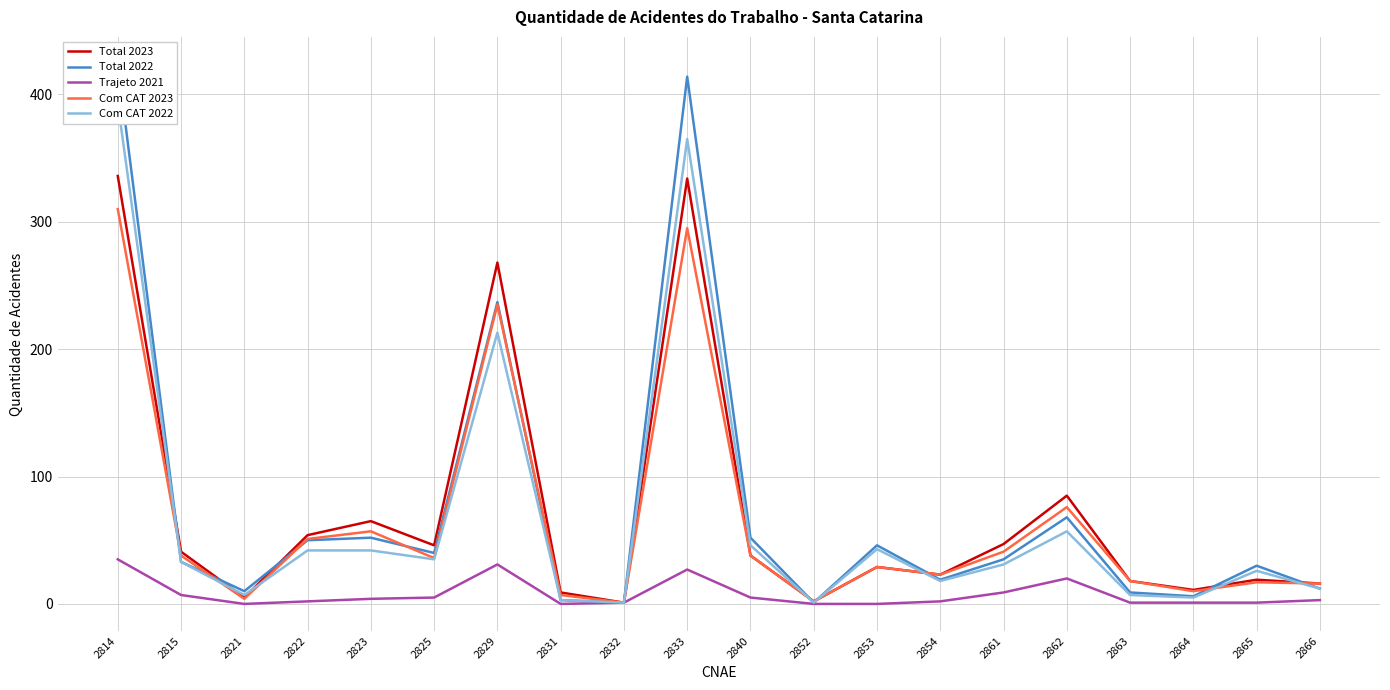

True or false: Total 2022 and Trajeto 2021 cross at least once.

False